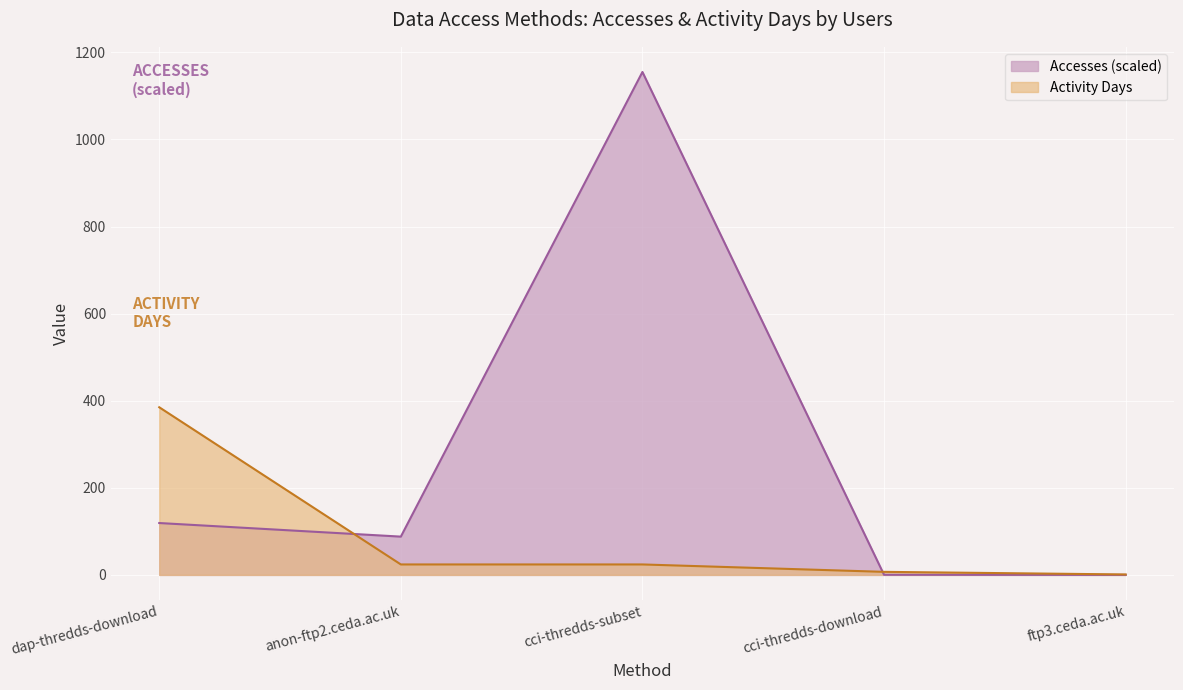

The value of Activity Days at cci-thredds-subset is 34.3. True or false?

False